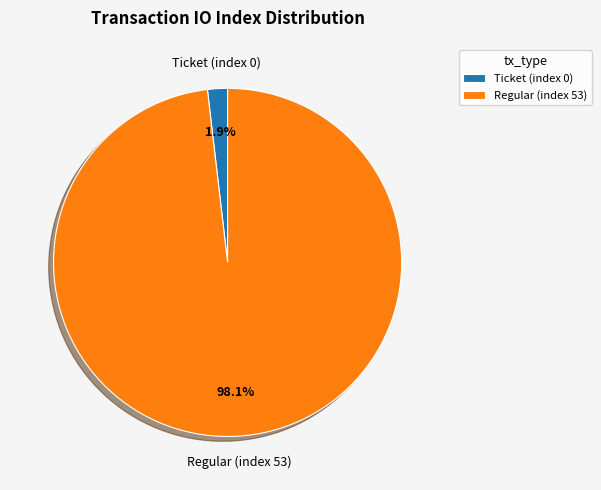

What is the total percentage of Ticket (index 0) and Regular (index 53)?

100.0%